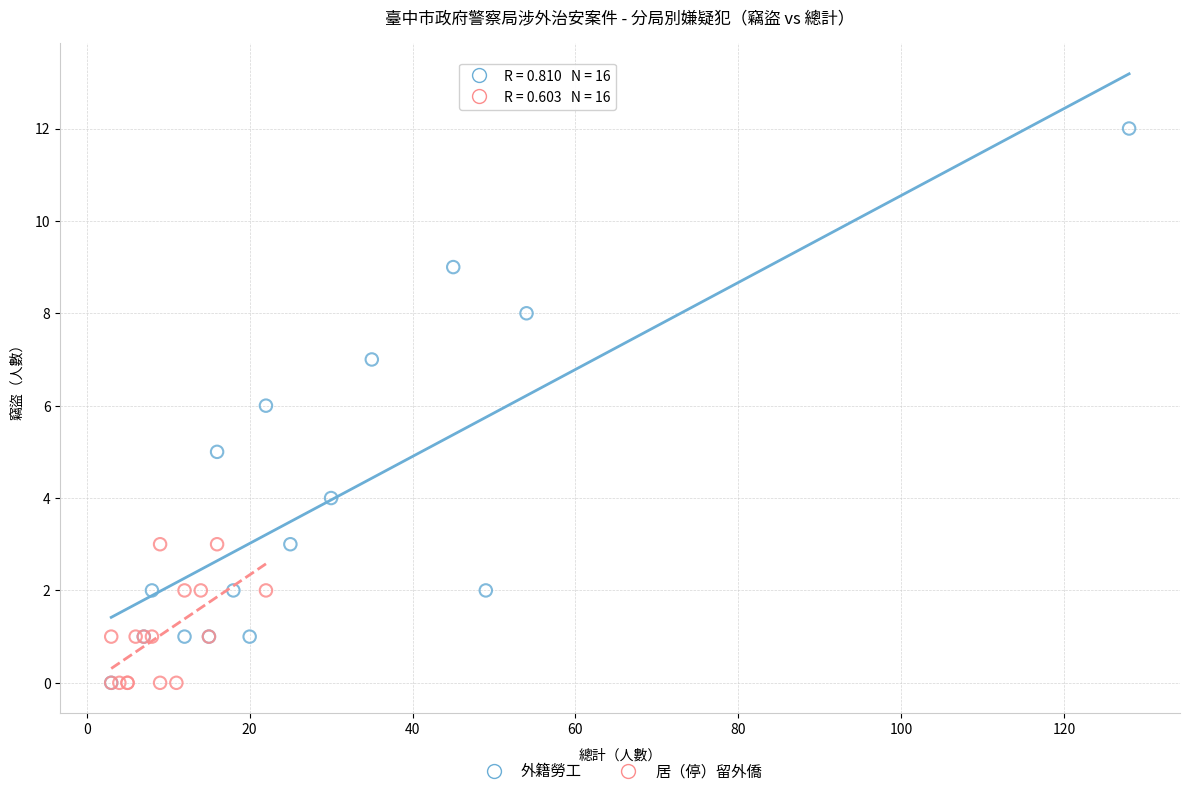

Which series has the widest spread of Y values?

外籍勞工